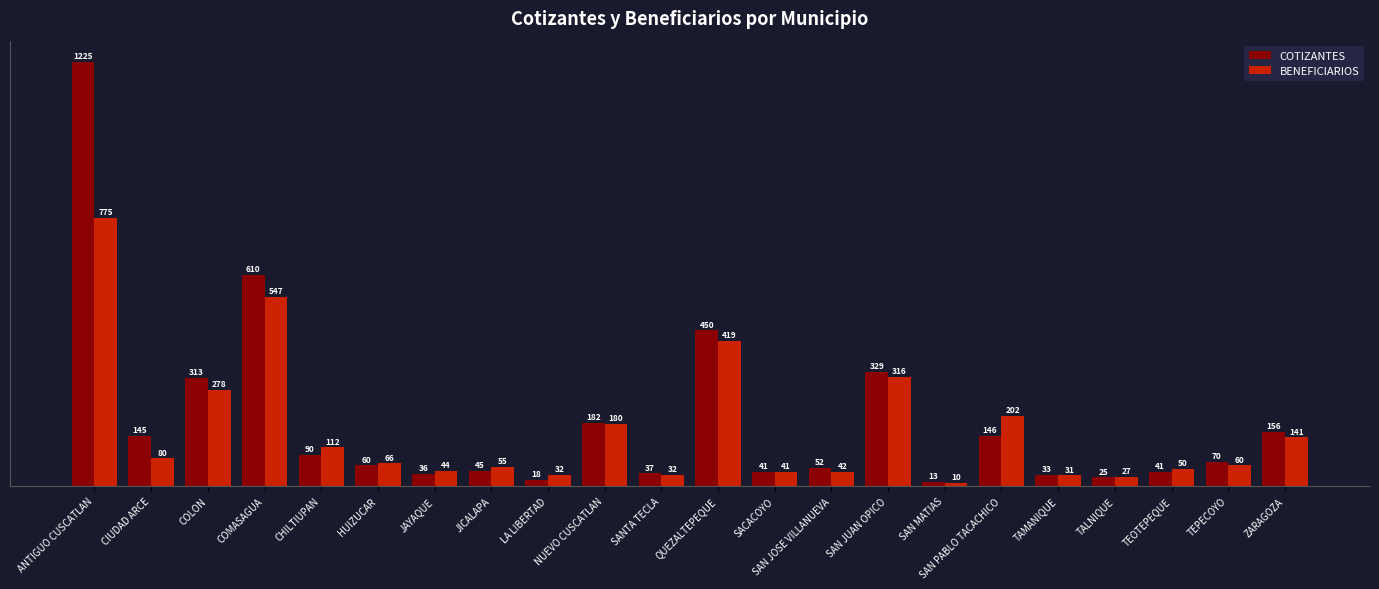

Rank the series at SAN MATIAS from lowest to highest value.

BENEFICIARIOS, COTIZANTES